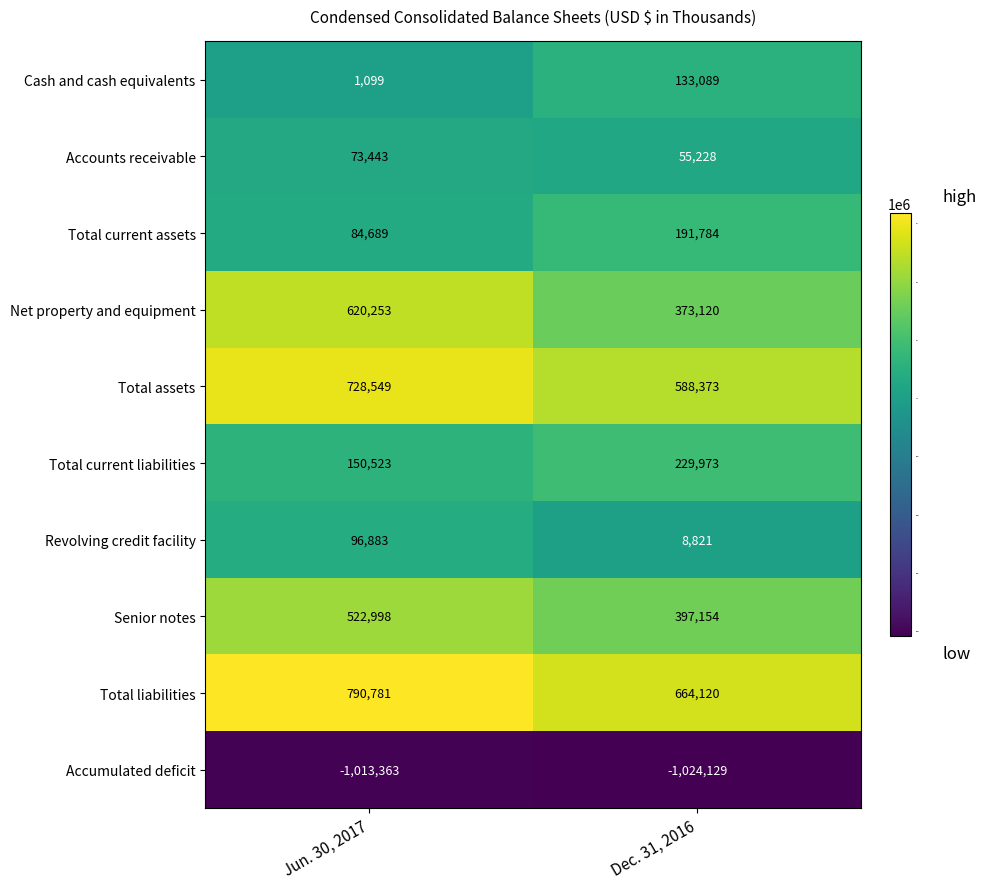

What is the maximum value shown in the chart?

790781